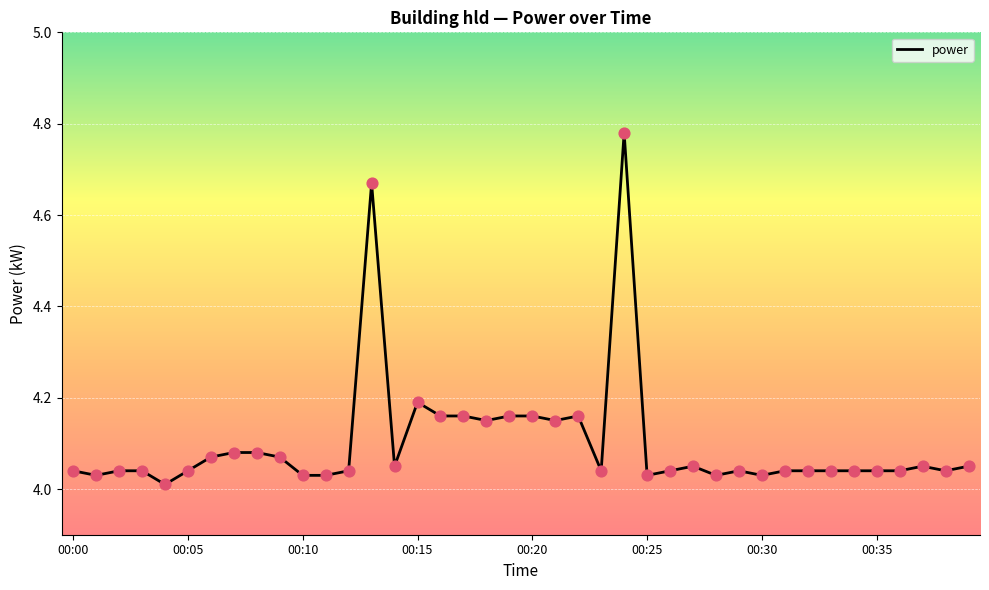

What is the difference between the maximum and minimum values?

0.8